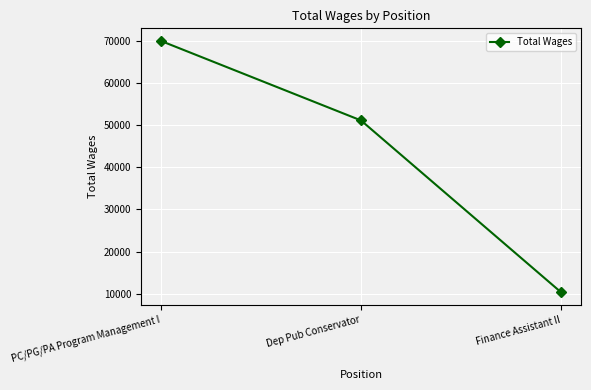

List the labels in order of value, largest first.

PC/PG/PA Program Management I, Dep Pub Conservator, Finance Assistant II